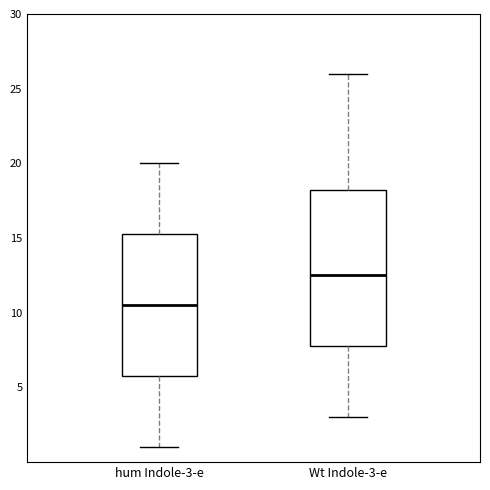

Reading left to right, transcribe this box plot: for each box, give where its median line is, the range the box spans, and where its two whiskers end, as read against the y-axis. The values are not printed on the chart, so give them approximately, as read against the axis.

hum Indole-3-e: median 10.5, box 6.0 to 15.5, whiskers 1.0 to 20.0
Wt Indole-3-e: median 12.5, box 8.0 to 18.5, whiskers 3.0 to 26.0